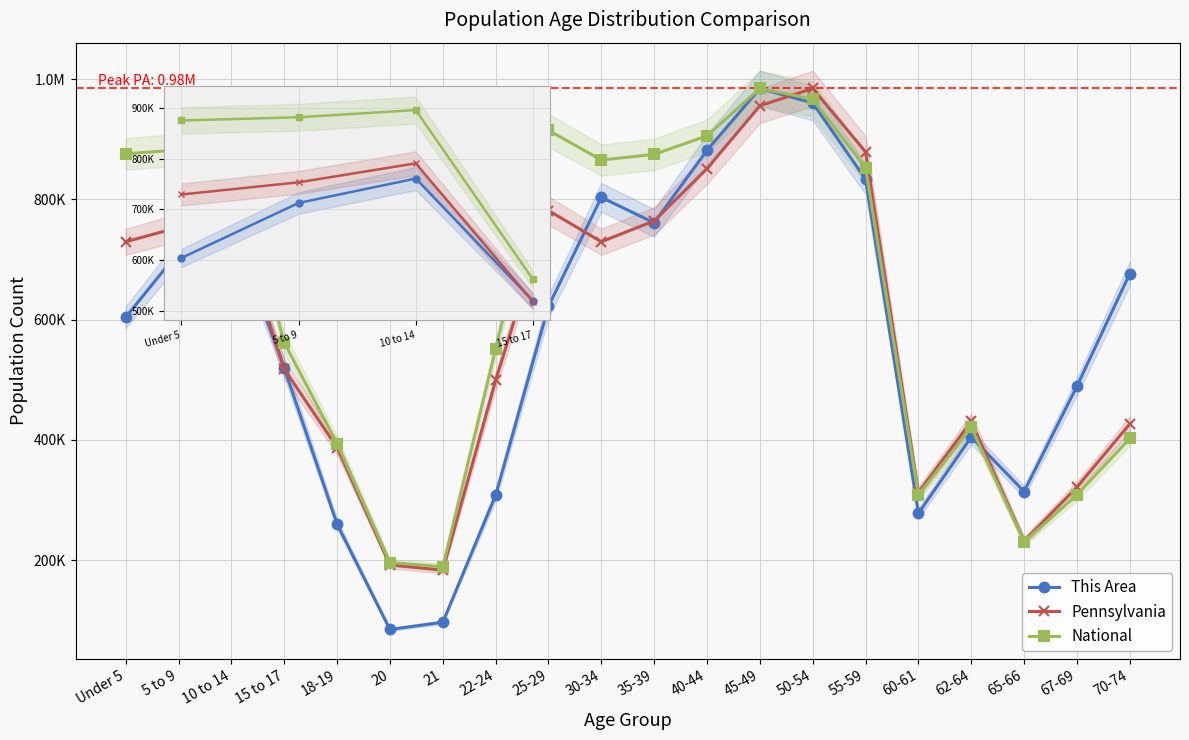

What is the spread (max minus min) of values at 5 to 9?

169507.0